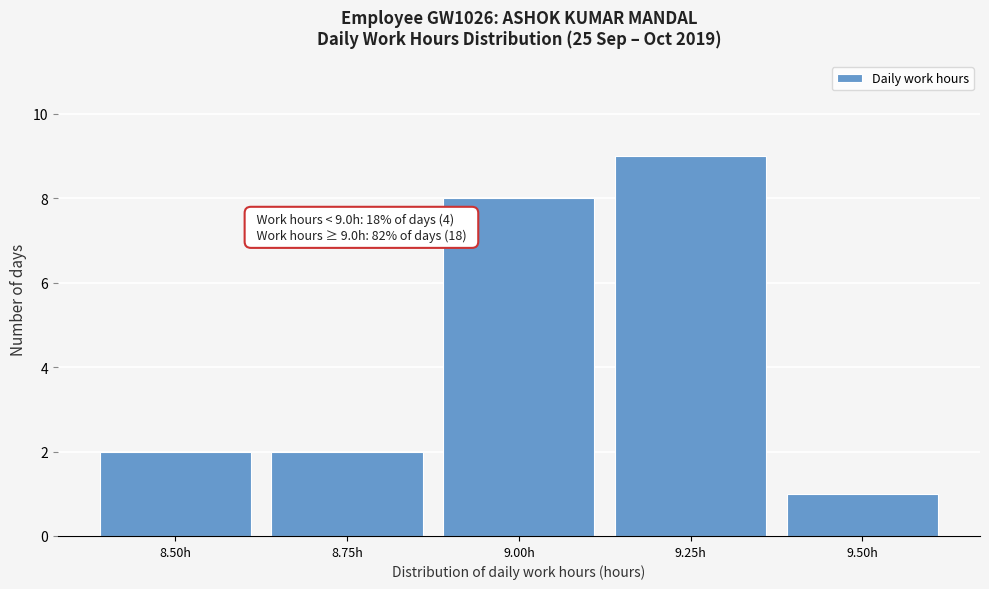

Reading left to right, list all the values displayed in this chart.

8.50h=2	8.75h=2	9.00h=8	9.25h=9	9.50h=1